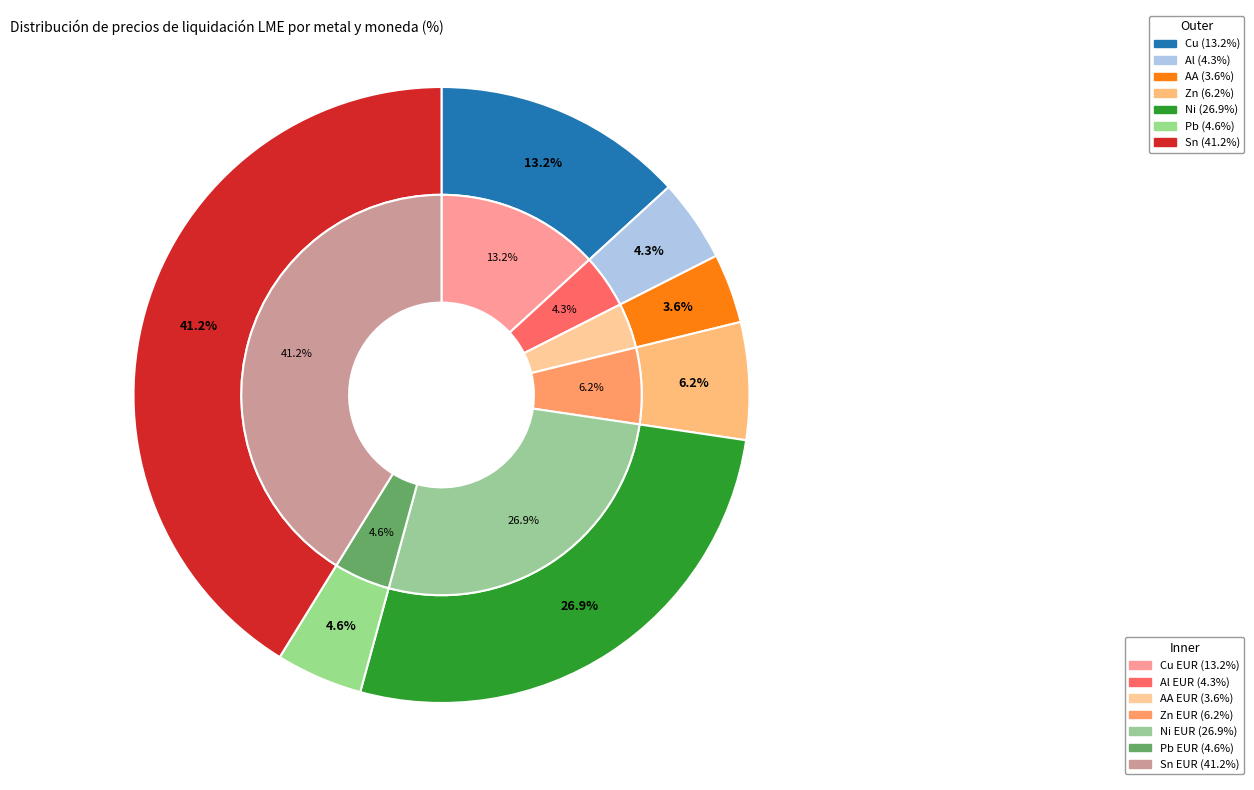

True or false: 5 accounts for 1% of the total.

False